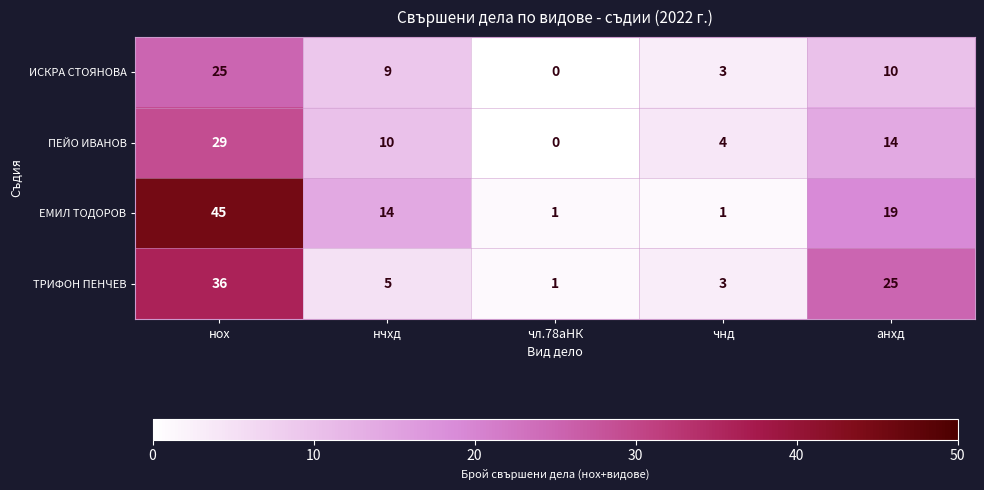

Reading left to right, what are all the values shown in this chart?

ИСКРА СТОЯНОВА: нох=25	нчхд=9	чл.78аНК=0	чнд=3	анхд=10
ПЕЙО ИВАНОВ: нох=29	нчхд=10	чл.78аНК=0	чнд=4	анхд=14
ЕМИЛ ТОДОРОВ: нох=45	нчхд=14	чл.78аНК=1	чнд=1	анхд=19
ТРИФОН ПЕНЧЕВ: нох=36	нчхд=5	чл.78аНК=1	чнд=3	анхд=25